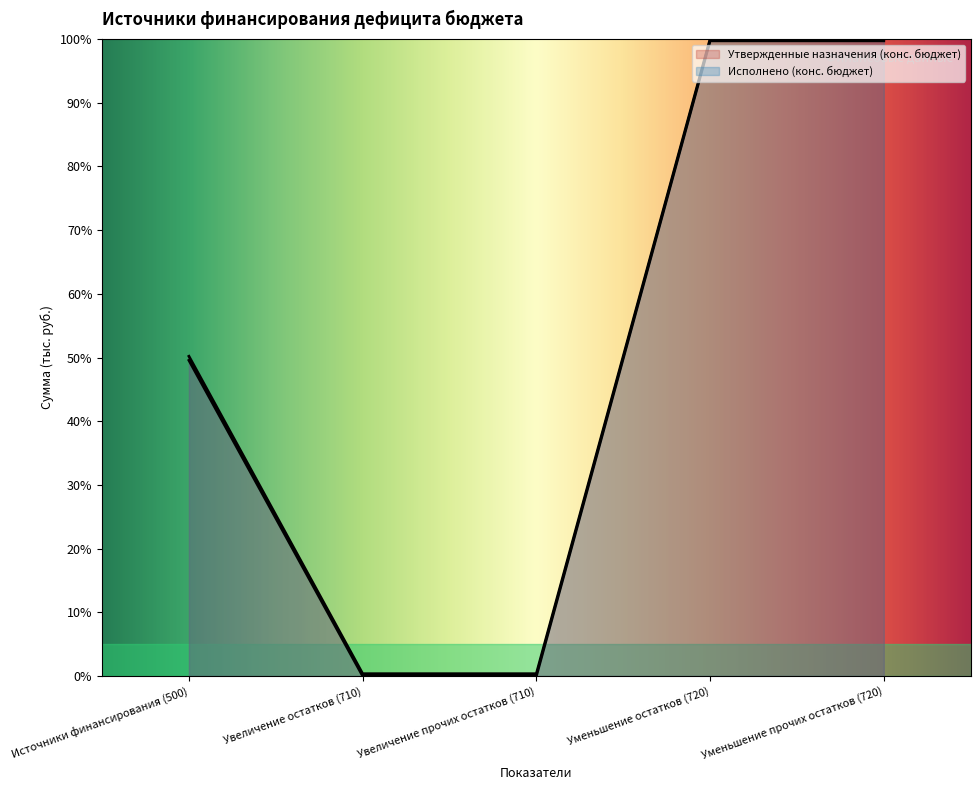

Rank the series by their maximum value, from lowest to highest.

Исполнено (конс. бюджет), Утвержденные назначения (конс. бюджет)